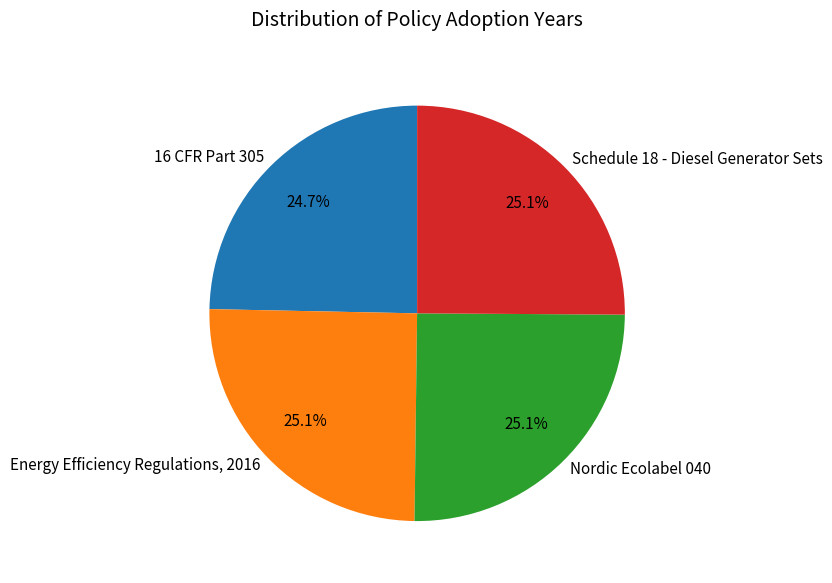

What portion of the pie excludes Energy Efficiency Regulations, 2016?

74.9%